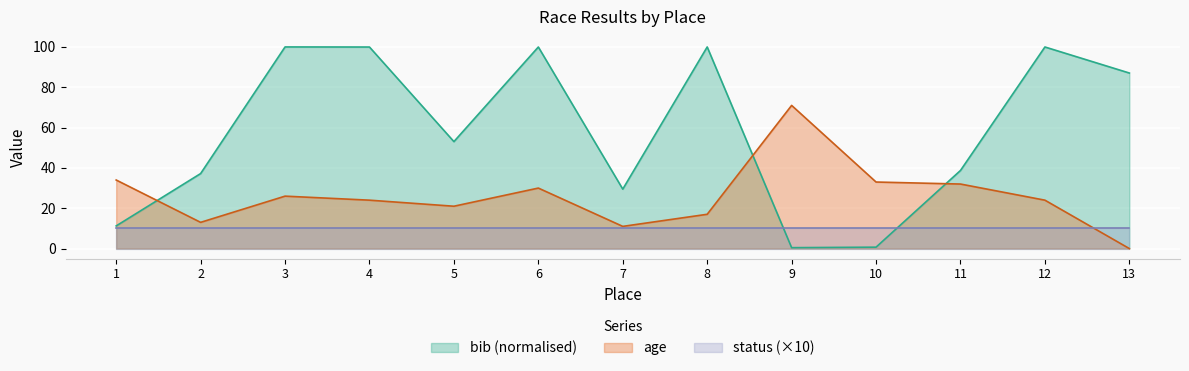

What is the sum of the bib_scaled values at 12 and 8?

200.0